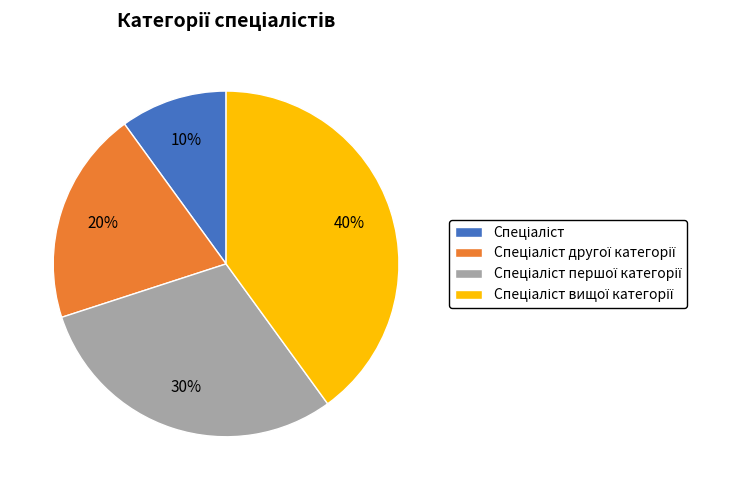

To the nearest percent, what is the difference between the largest and smallest slice percentages?

30%